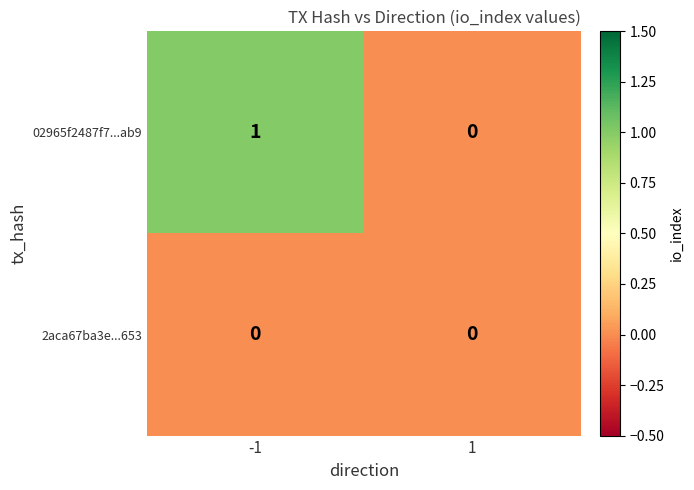

List the series in order of their peak value, highest first.

02965f2487f7...ab9, 2aca67ba3e...653